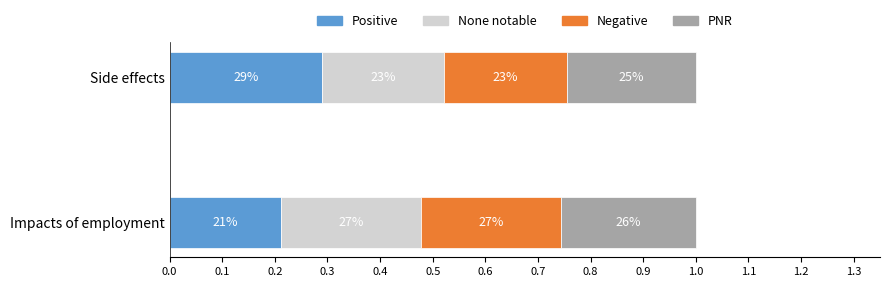

What are all the series names shown in the legend?

Positive, None notable, Negative, PNR